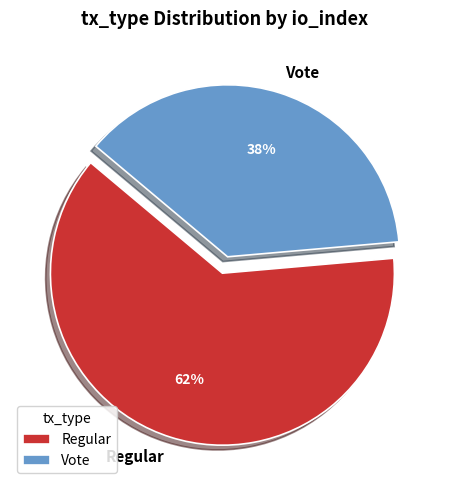

Count the number of slices in the pie.

2